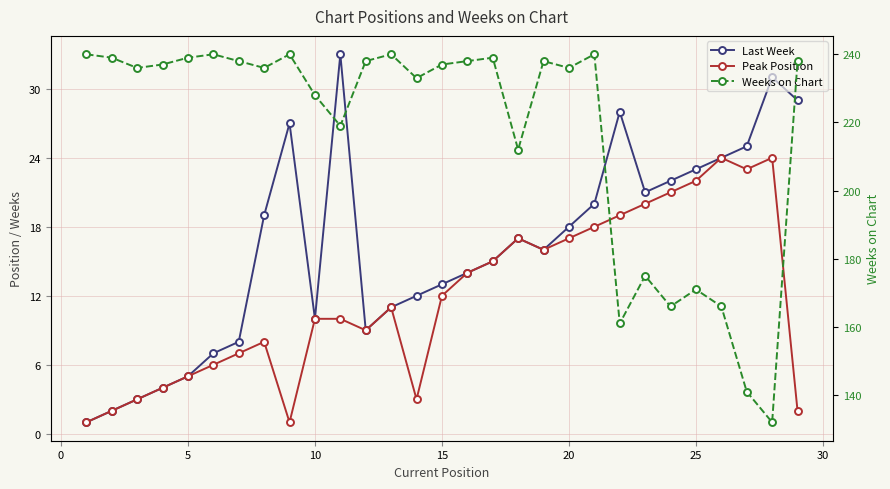

How many lines are shown in the chart?

3